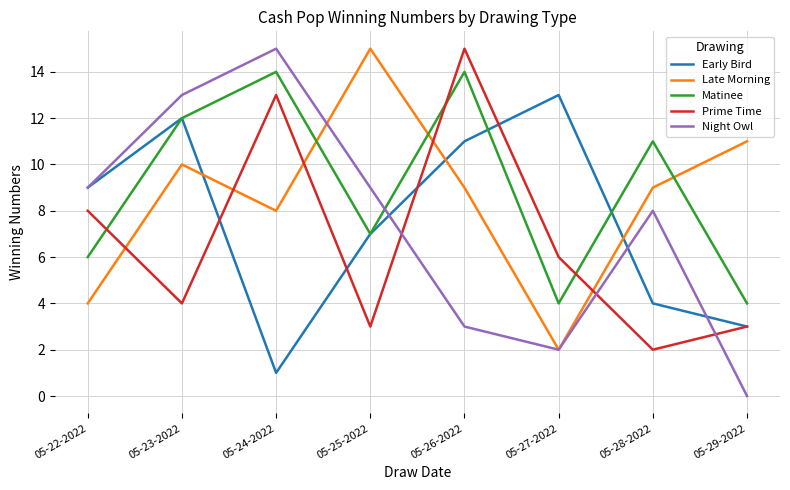

True or false: Prime Time has a value of 15 at 05-26-2022.

True